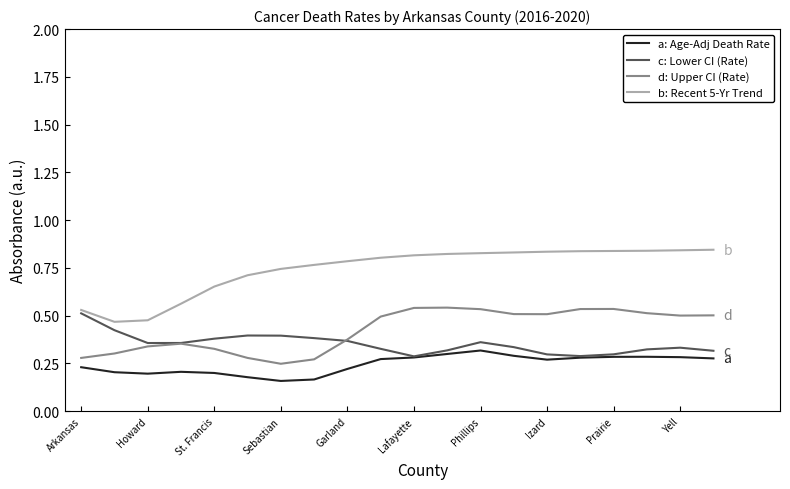

Does the chart have visible grid lines?

No